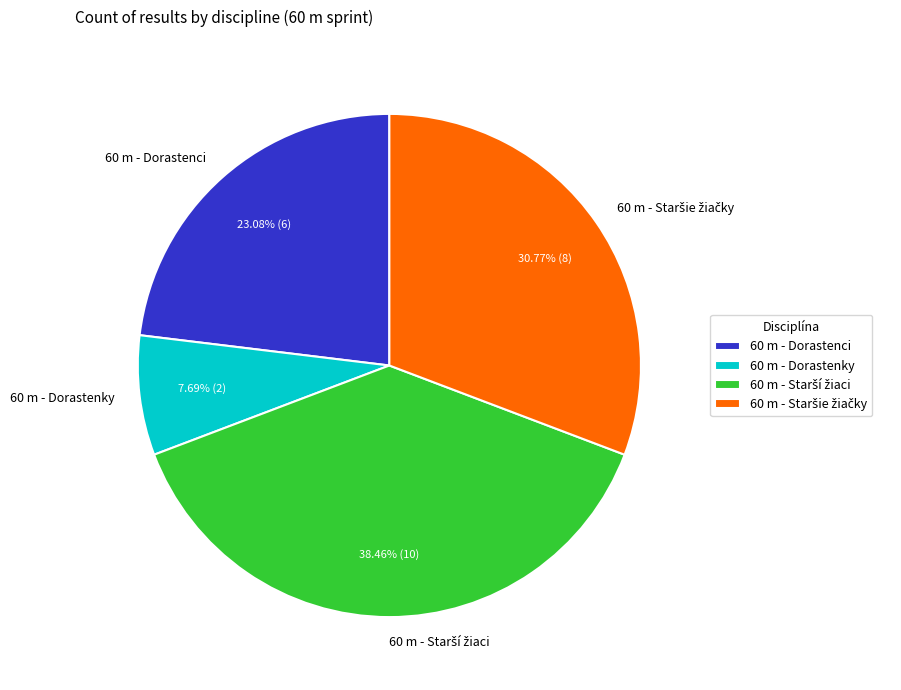

Which slice is the smallest?

60 m - Dorastenky